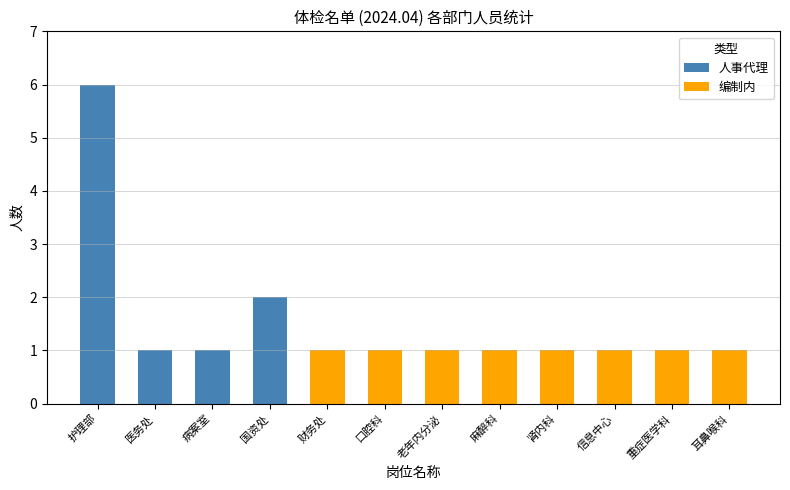

The 人事代理 series shows -2 at 财务处. True or false?

False